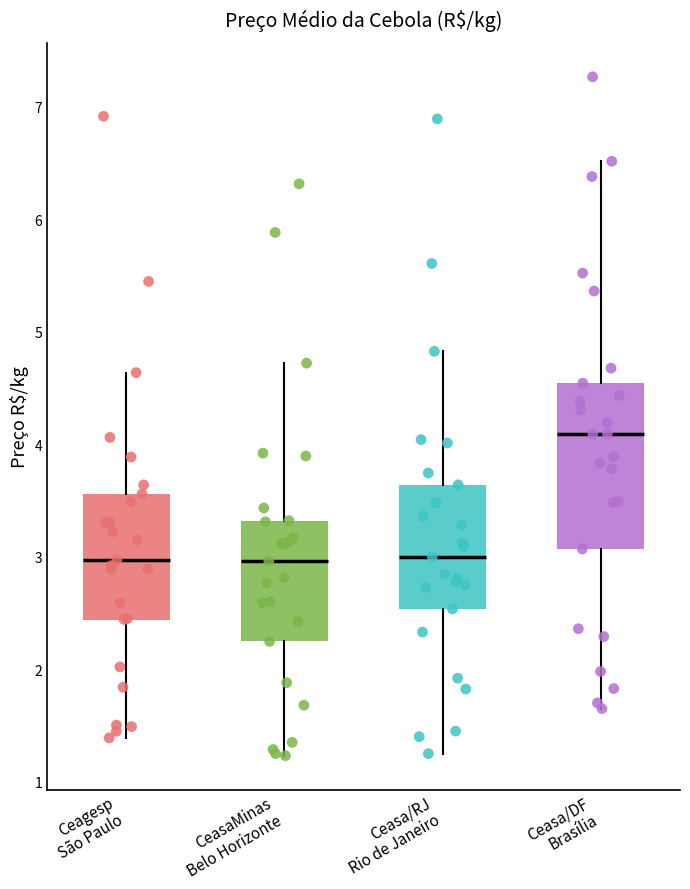

Comparing the boxes themselves (not the whiskers), which one is the tallest?

Ceasa/DF Brasília